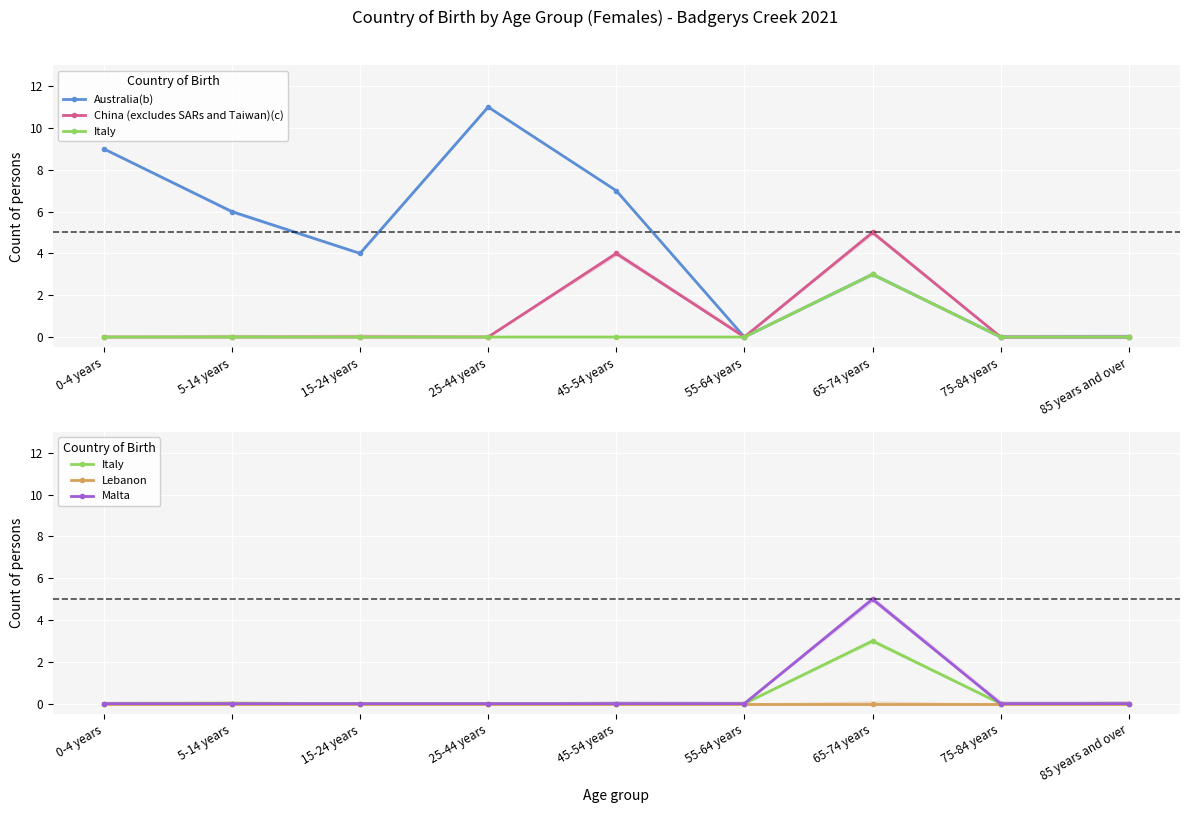

Which series has the largest range (max minus min)?

Australia(b)